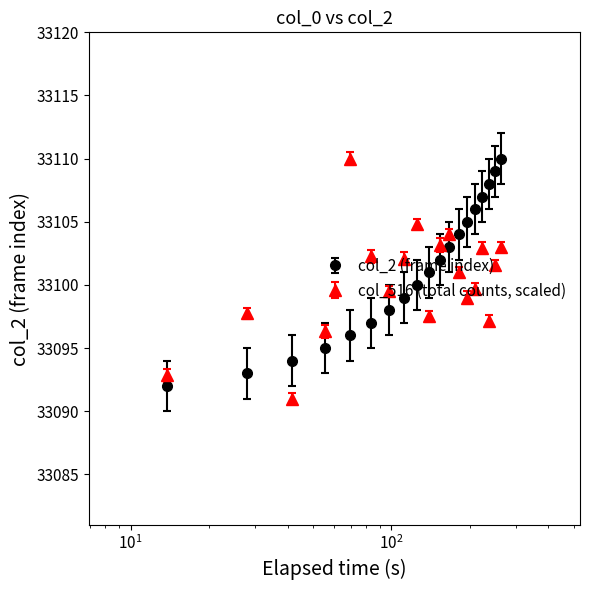

What is the sum of all col_2 (frame index) values?

662010.0